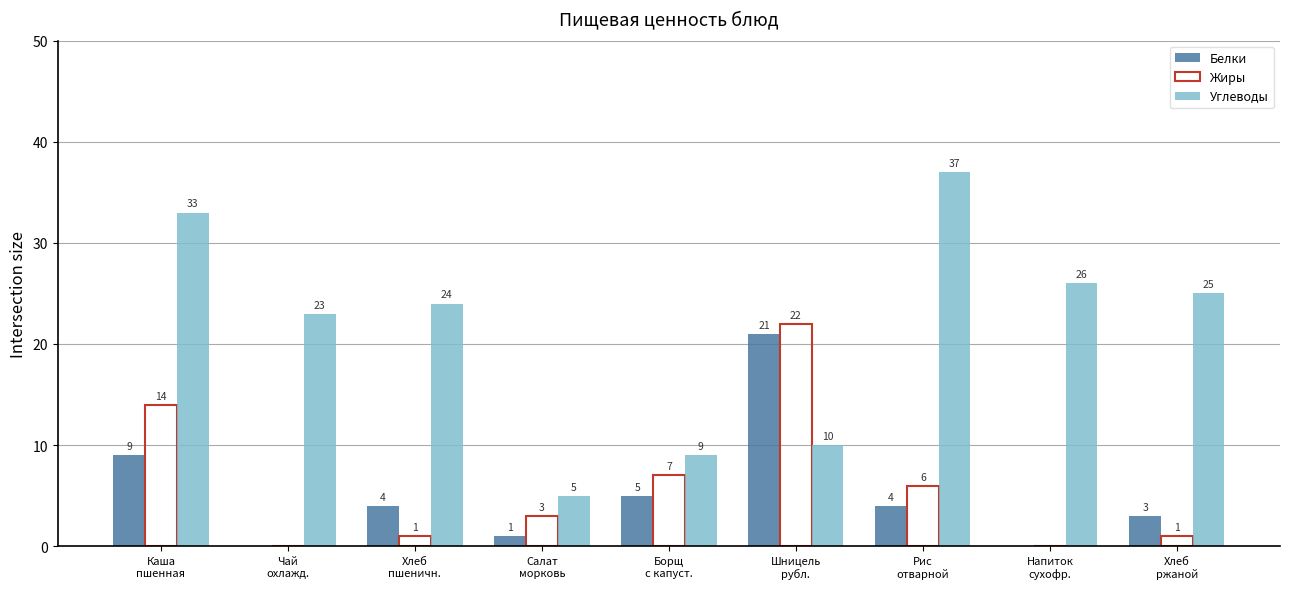

At which label is Углеводы closest to 21?

Чай
охлажд.